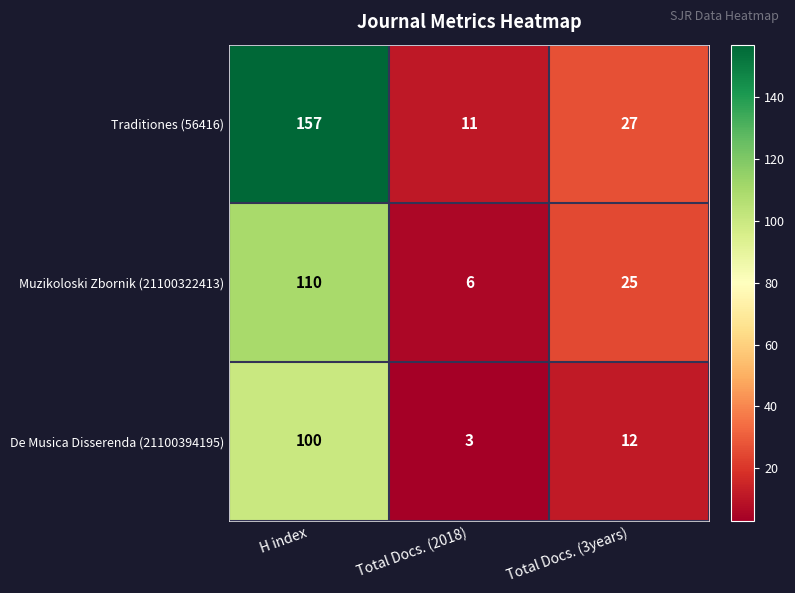

How many series are shown in this chart?

3